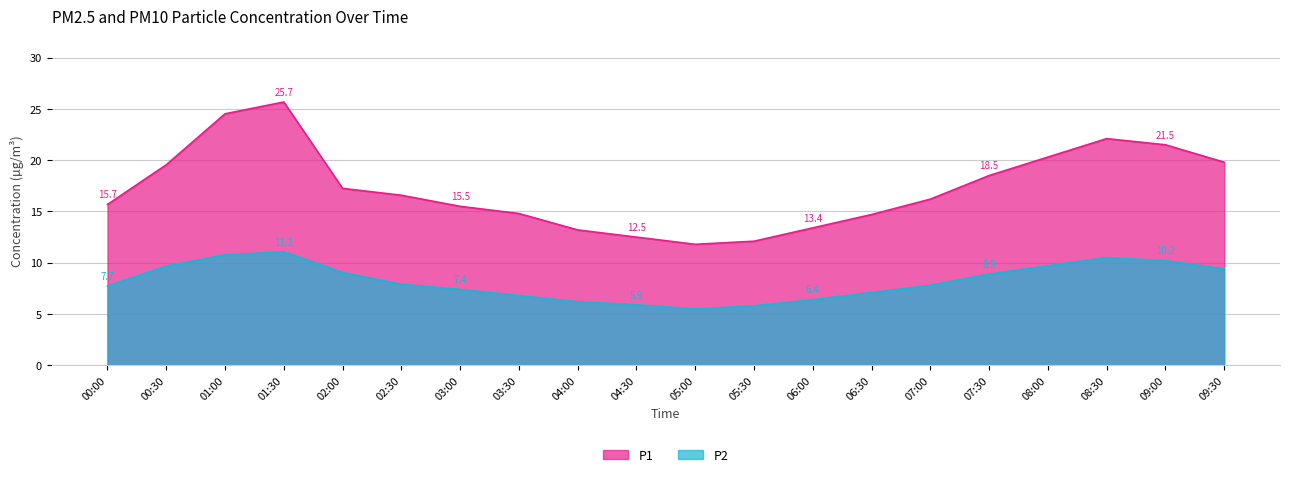

How many interior local peaks does the P1 series have?

2